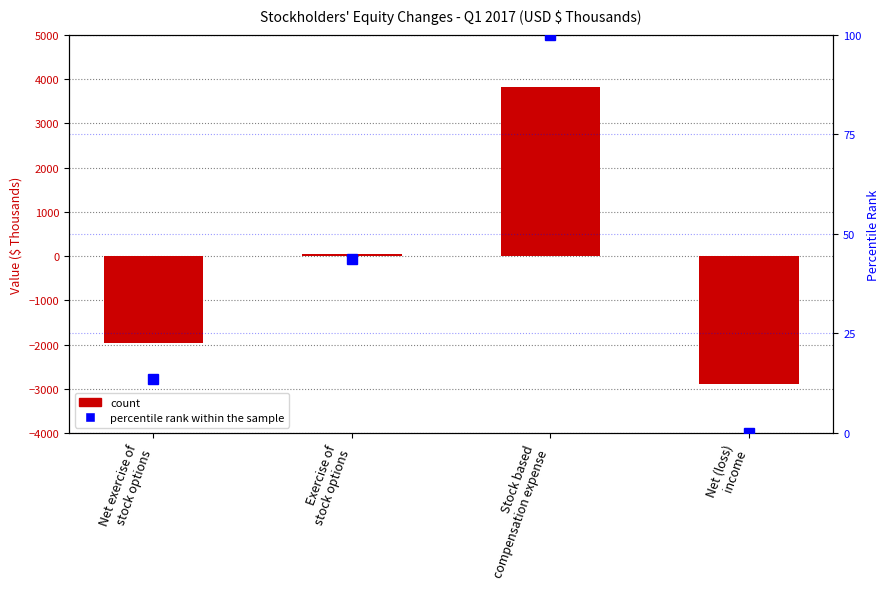

Reading left to right, extract all data points from this chart.

count: -1970.0	50.0	3821.0	-2881.0
percentile rank within the sample: 13.6	43.7	100.0	0.0